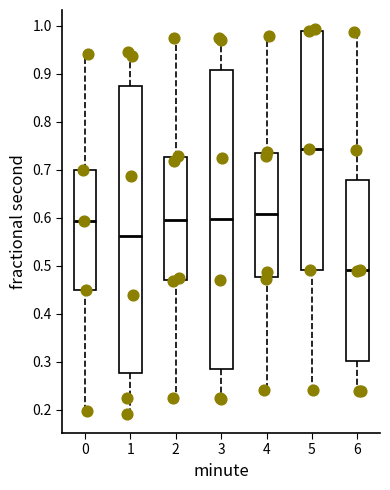

Which box is the tallest, from its lower edge to its upper edge?

3